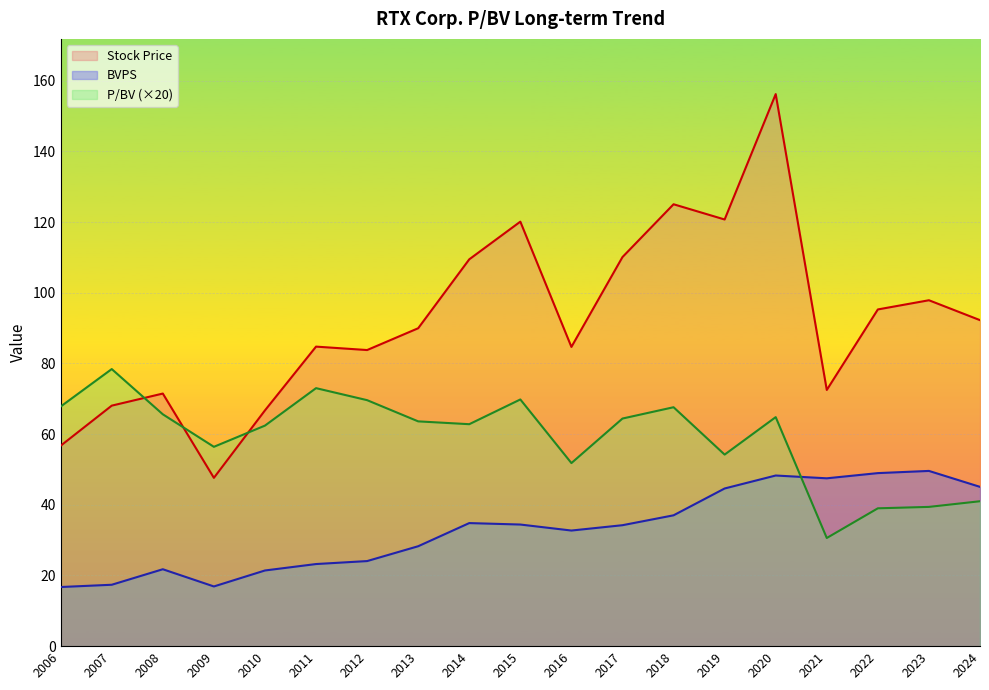

After their last crossing, which series has the higher values: P/BV (×20) or BVPS?

BVPS